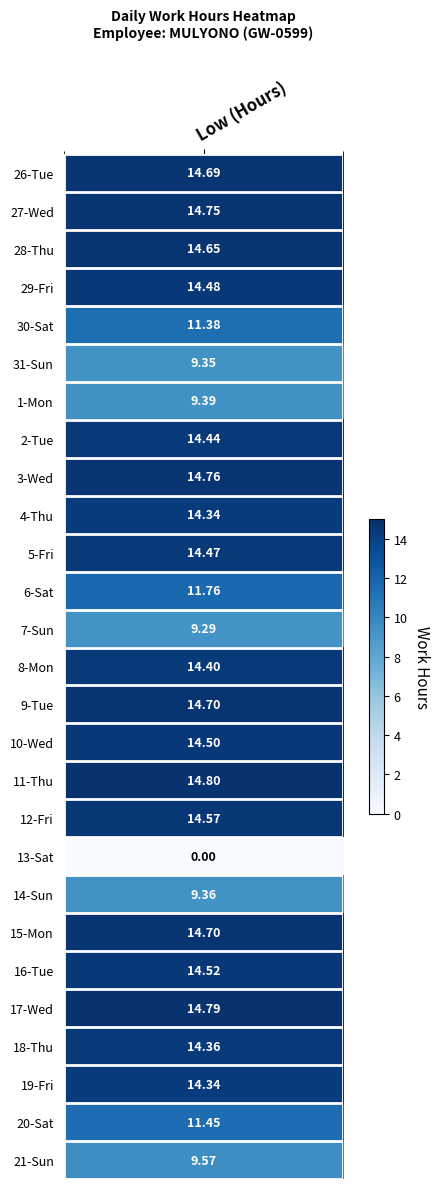

Rank the categories by value from highest to lowest.

11-Thu, 17-Wed, 3-Wed, 27-Wed, 9-Tue, 15-Mon, 26-Tue, 28-Thu, 12-Fri, 16-Tue, 10-Wed, 29-Fri, 5-Fri, 2-Tue, 8-Mon, 18-Thu, 4-Thu, 19-Fri, 6-Sat, 20-Sat, 30-Sat, 21-Sun, 1-Mon, 14-Sun, 31-Sun, 7-Sun, 13-Sat